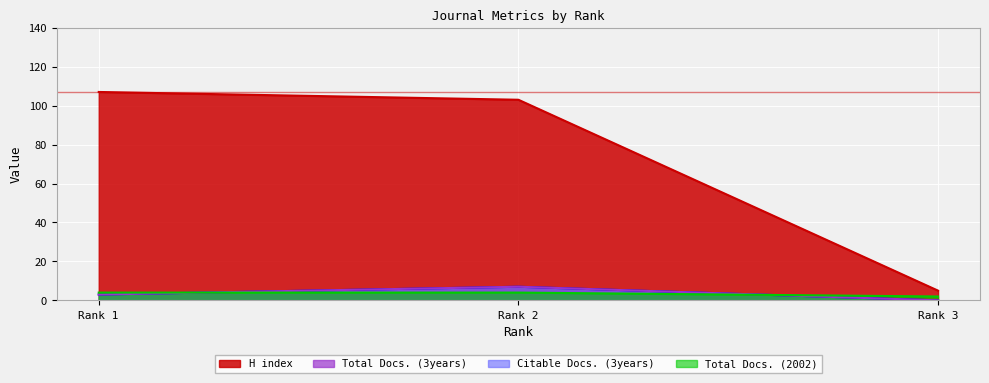

Read the H index value at Rank 1.

107